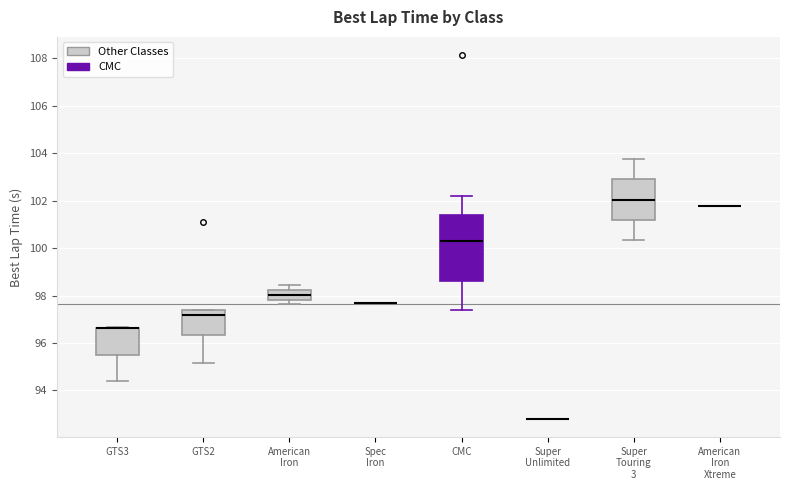

Reading left to right, read every box against the y-axis: the position of its median line, the range the box covers, and the ends of its whiskers. The values are not printed on the chart, so give them approximately, as read against the axis.

GTS3: median 96.6 (drawn on the box's upper edge), box 95.6 to 96.6, whiskers 94.4 to 96.6
GTS2: median 97.2, box 96.4 to 97.4, whiskers 95.2 to 97.4
American Iron: median 98.0, box 97.8 to 98.2, whiskers 97.6 to 98.4
Spec Iron: box collapsed to a line at 97.6, whiskers 97.6 to 97.6
CMC: median 100.4, box 98.6 to 101.4, whiskers 97.4 to 102.2
Super Unlimited: box collapsed to a line at 92.8, whiskers 92.8 to 92.8
Super Touring 3: median 102.0, box 101.2 to 103.0, whiskers 100.4 to 103.8
American Iron Xtreme: box collapsed to a line at 101.8, whiskers 101.8 to 101.8